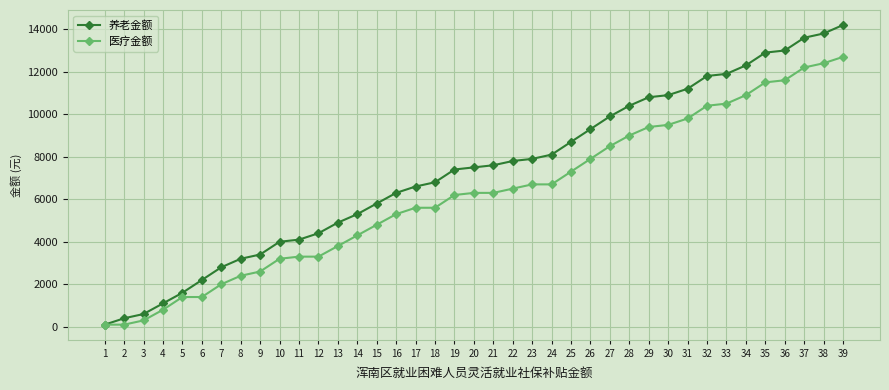

Read the 医疗金额 value at 37.

12200